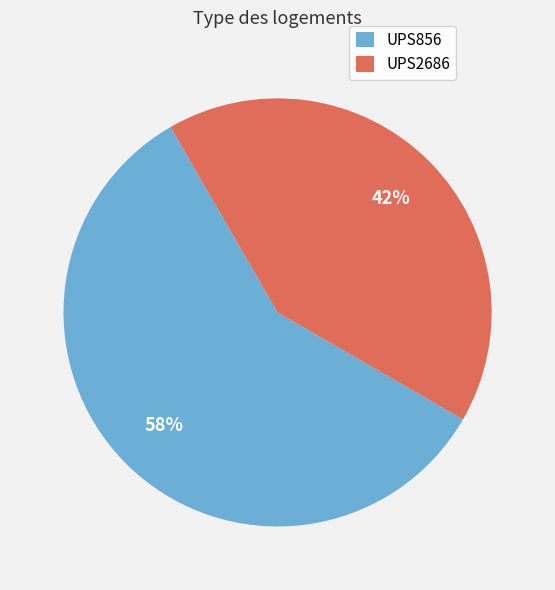

True or false: UPS856 accounts for 58% of the total.

True